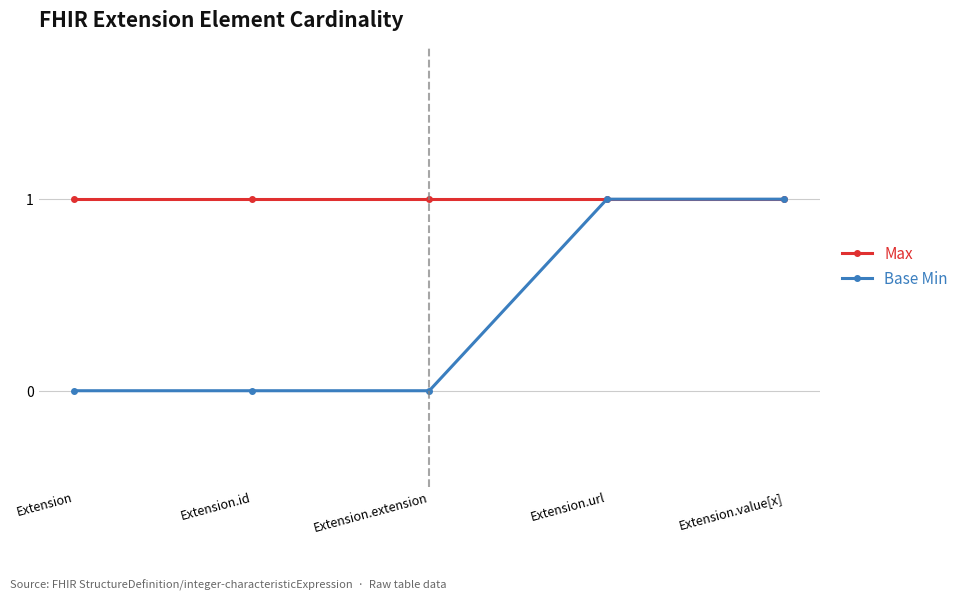

Which series has the largest total across all categories?

Max